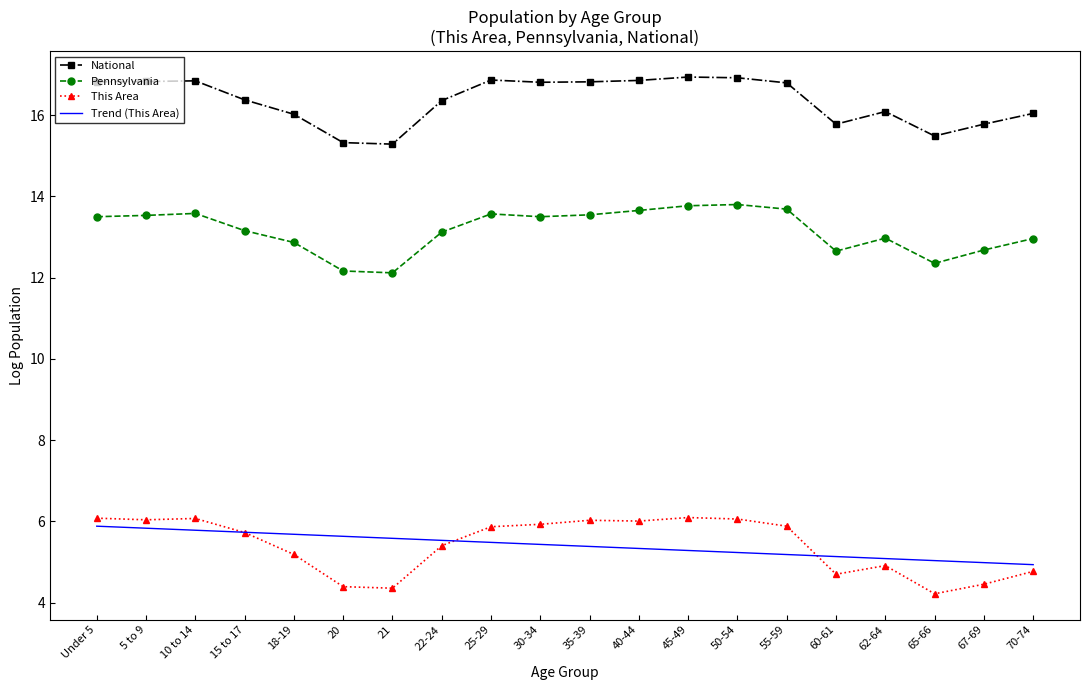

What position from the right is 50-54?

7